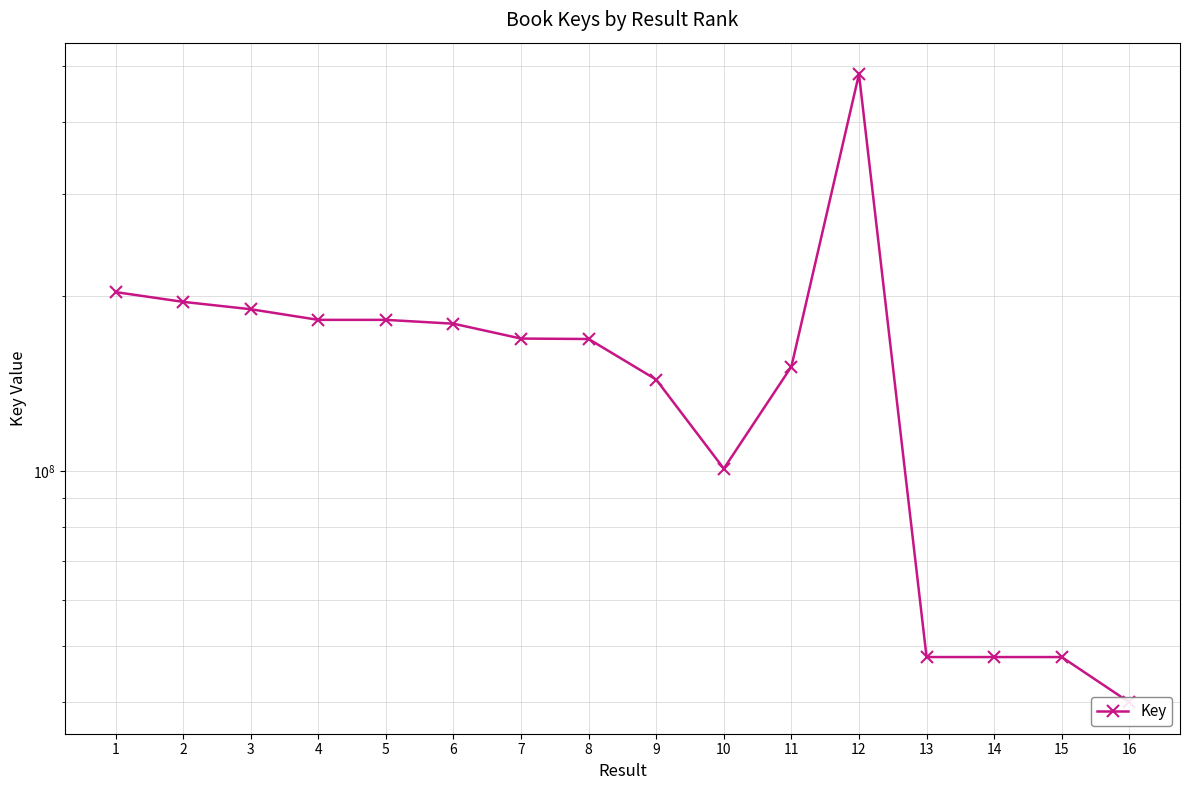

Where does the data first go above 169197301?

1